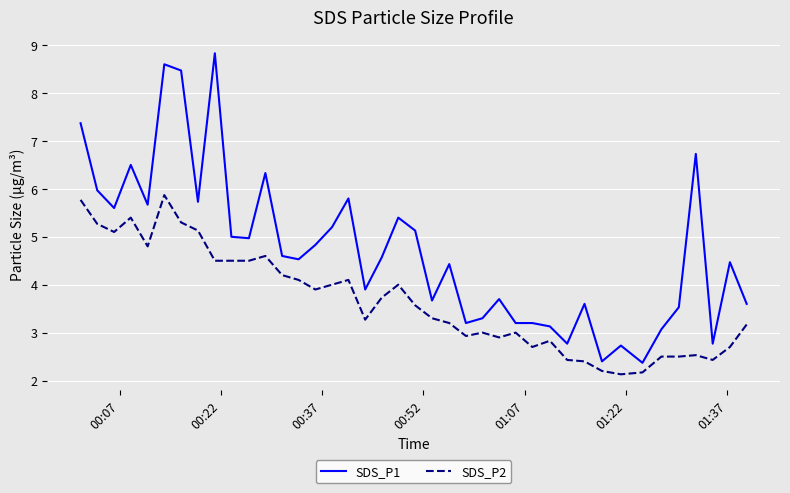

What is the maximum value shown in the chart?

8.8